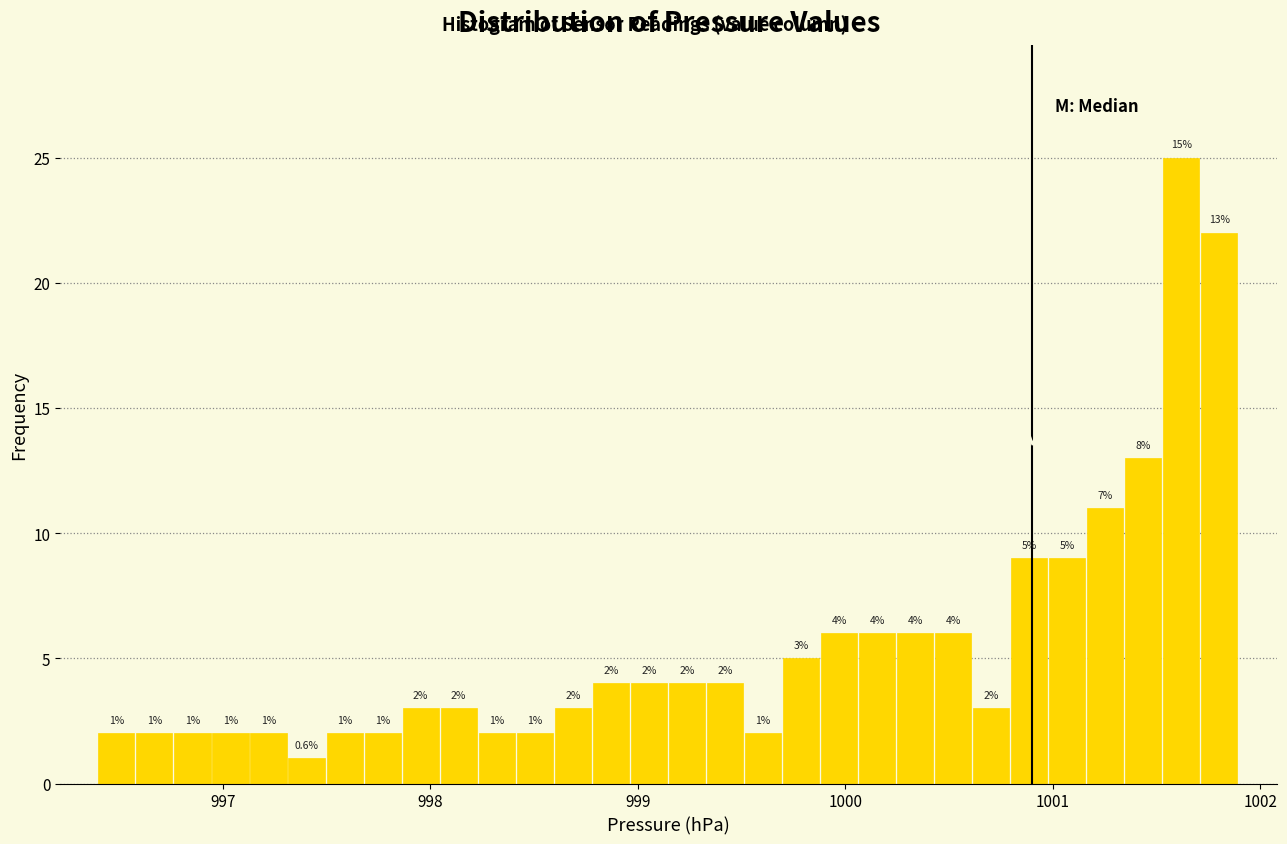

Around what value on the x-axis is the tallest bar? Give the approximate position of its centre, as read against the axis.

1001.6